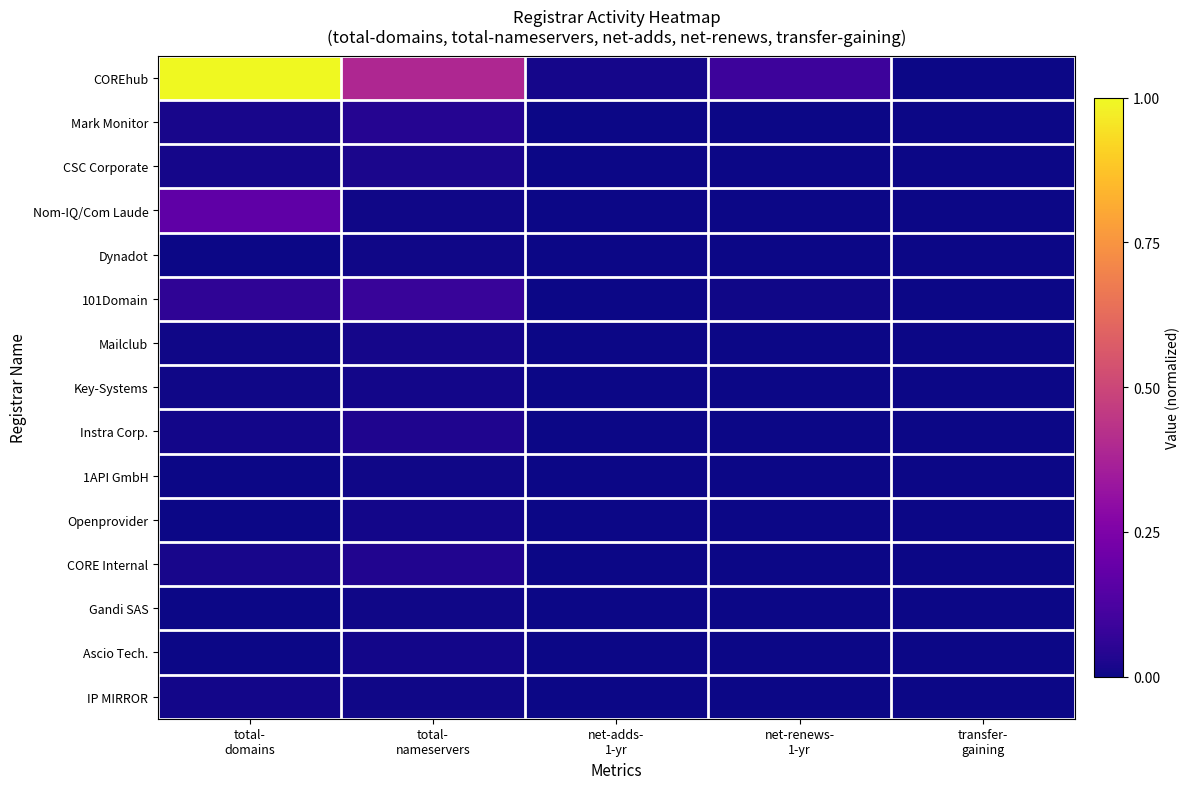

Reading left to right, extract all data points from this chart.

COREhub: total-
domains=1.0	total-
nameservers=0.4	net-adds-
1-yr=0.0	net-renews-
1-yr=0.1	transfer-
gaining=0.0
Mark Monitor: total-
domains=0.0	total-
nameservers=0.0	net-adds-
1-yr=0.0	net-renews-
1-yr=0.0	transfer-
gaining=0.0
CSC Corporate: total-
domains=0.0	total-
nameservers=0.0	net-adds-
1-yr=0.0	net-renews-
1-yr=0.0	transfer-
gaining=0.0
Nom-IQ/Com Laude: total-
domains=0.2	total-
nameservers=0.0	net-adds-
1-yr=0.0	net-renews-
1-yr=0.0	transfer-
gaining=0.0
Dynadot: total-
domains=0.0	total-
nameservers=0.0	net-adds-
1-yr=0.0	net-renews-
1-yr=0.0	transfer-
gaining=0.0
101Domain: total-
domains=0.1	total-
nameservers=0.1	net-adds-
1-yr=0.0	net-renews-
1-yr=0.0	transfer-
gaining=0.0
Mailclub: total-
domains=0.0	total-
nameservers=0.0	net-adds-
1-yr=0.0	net-renews-
1-yr=0.0	transfer-
gaining=0.0
Key-Systems: total-
domains=0.0	total-
nameservers=0.0	net-adds-
1-yr=0.0	net-renews-
1-yr=0.0	transfer-
gaining=0.0
Instra Corp.: total-
domains=0.0	total-
nameservers=0.0	net-adds-
1-yr=0.0	net-renews-
1-yr=0.0	transfer-
gaining=0.0
1API GmbH: total-
domains=0.0	total-
nameservers=0.0	net-adds-
1-yr=0.0	net-renews-
1-yr=0.0	transfer-
gaining=0.0
Openprovider: total-
domains=0.0	total-
nameservers=0.0	net-adds-
1-yr=0.0	net-renews-
1-yr=0.0	transfer-
gaining=0.0
CORE Internal: total-
domains=0.0	total-
nameservers=0.0	net-adds-
1-yr=0.0	net-renews-
1-yr=0.0	transfer-
gaining=0.0
Gandi SAS: total-
domains=0.0	total-
nameservers=0.0	net-adds-
1-yr=0.0	net-renews-
1-yr=0.0	transfer-
gaining=0.0
Ascio Tech.: total-
domains=0.0	total-
nameservers=0.0	net-adds-
1-yr=0.0	net-renews-
1-yr=0.0	transfer-
gaining=0.0
IP MIRROR: total-
domains=0.0	total-
nameservers=0.0	net-adds-
1-yr=0.0	net-renews-
1-yr=0.0	transfer-
gaining=0.0